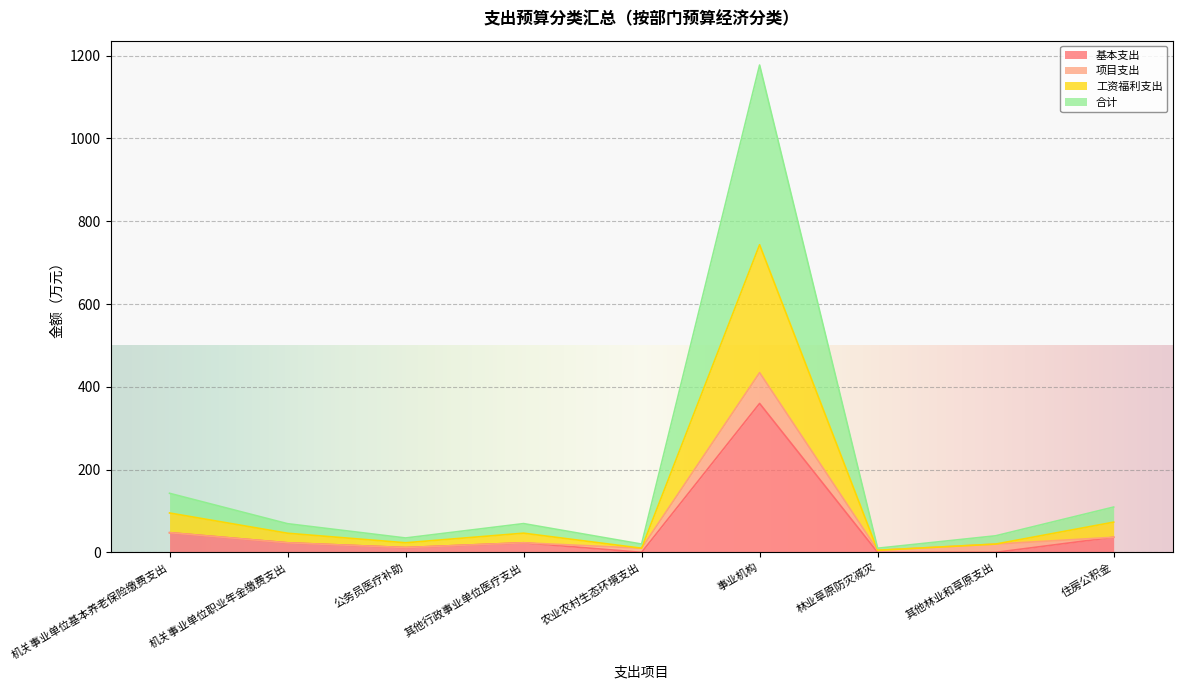

At which category is the sum across all series the highest?

事业机构